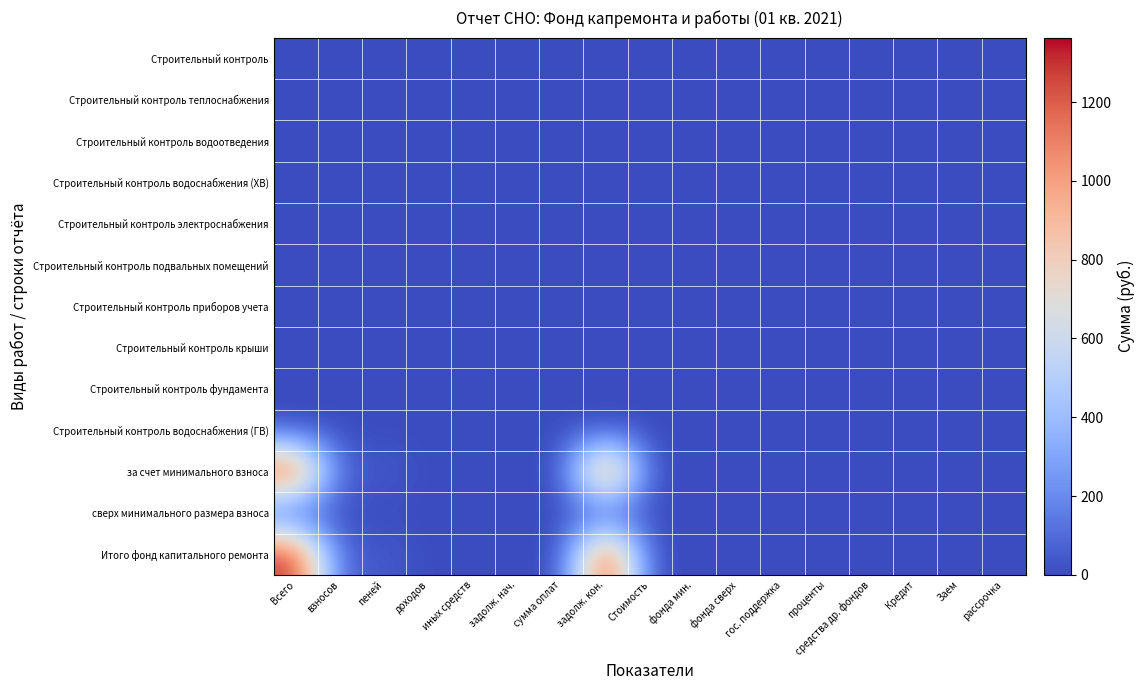

How many distinct data groups are displayed?

13